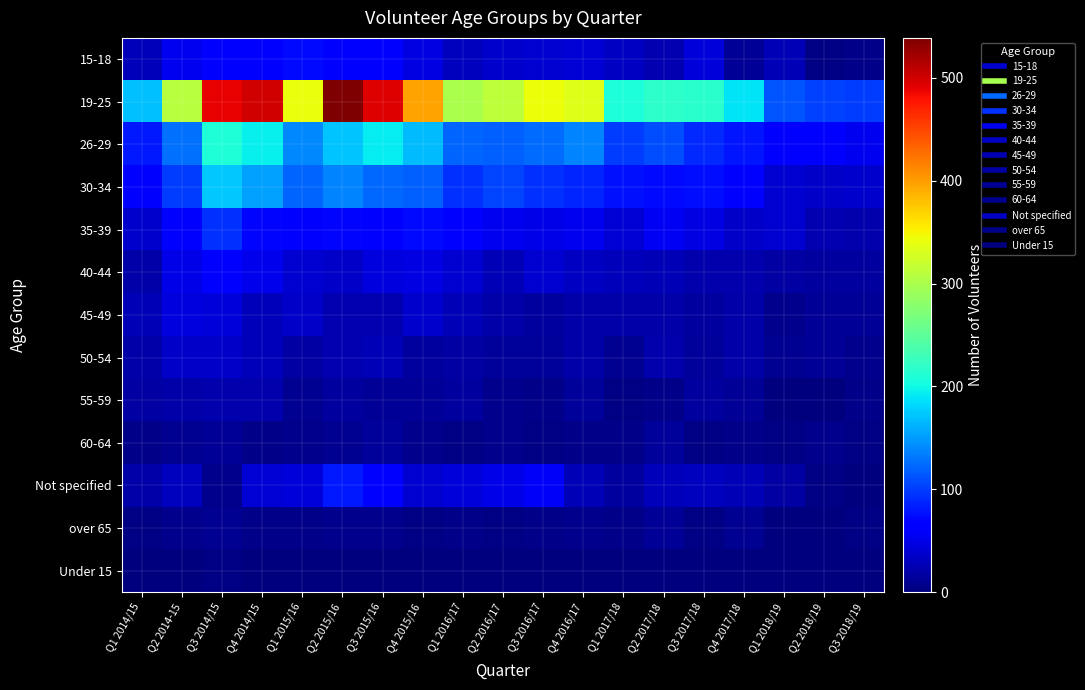

Which category has the lowest value across all series?

Q2 2018/19